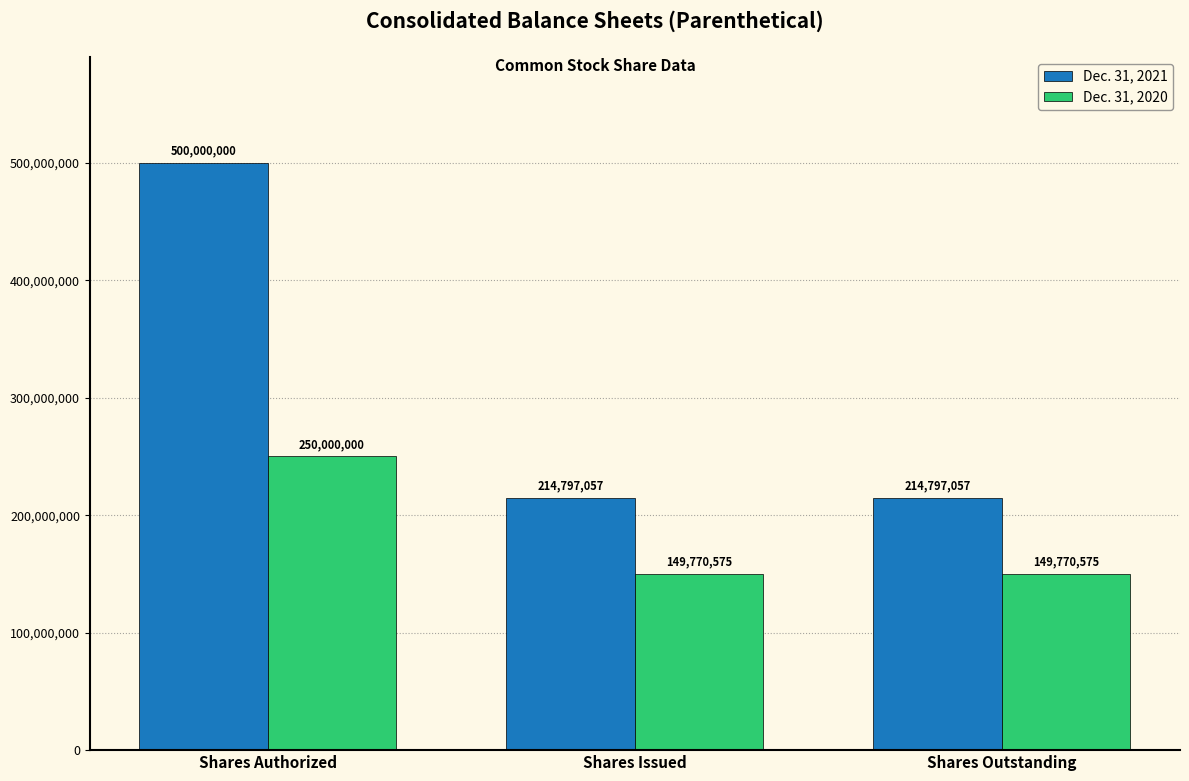

What is the value of the Dec. 31, 2021 bar at the 3rd from the left?

214797057